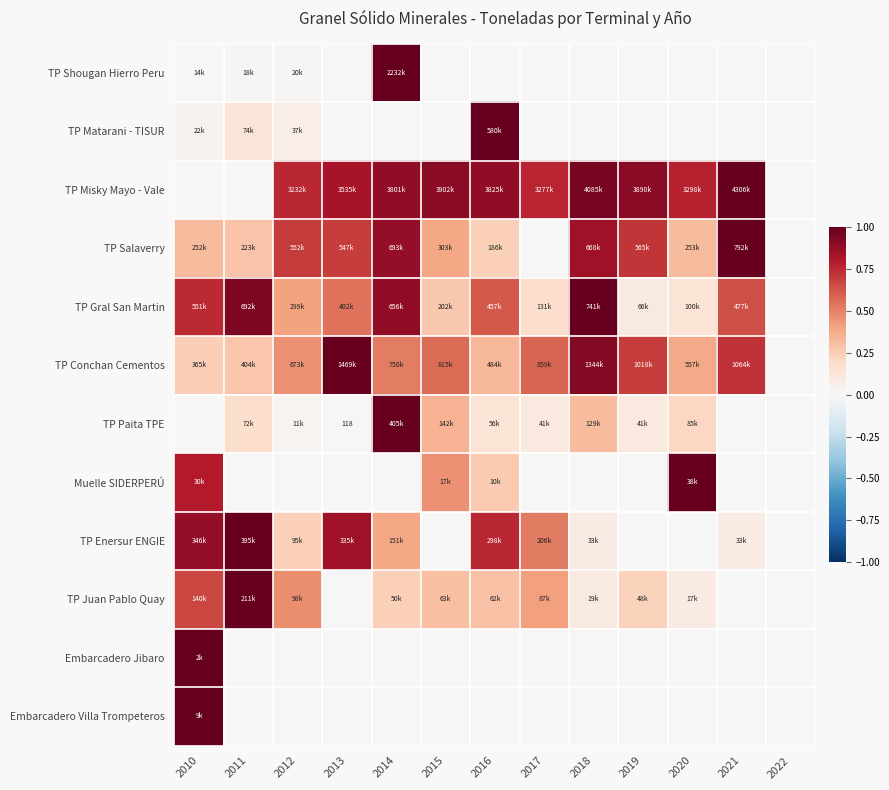

Between 2020 and 2011, which is larger?

2011